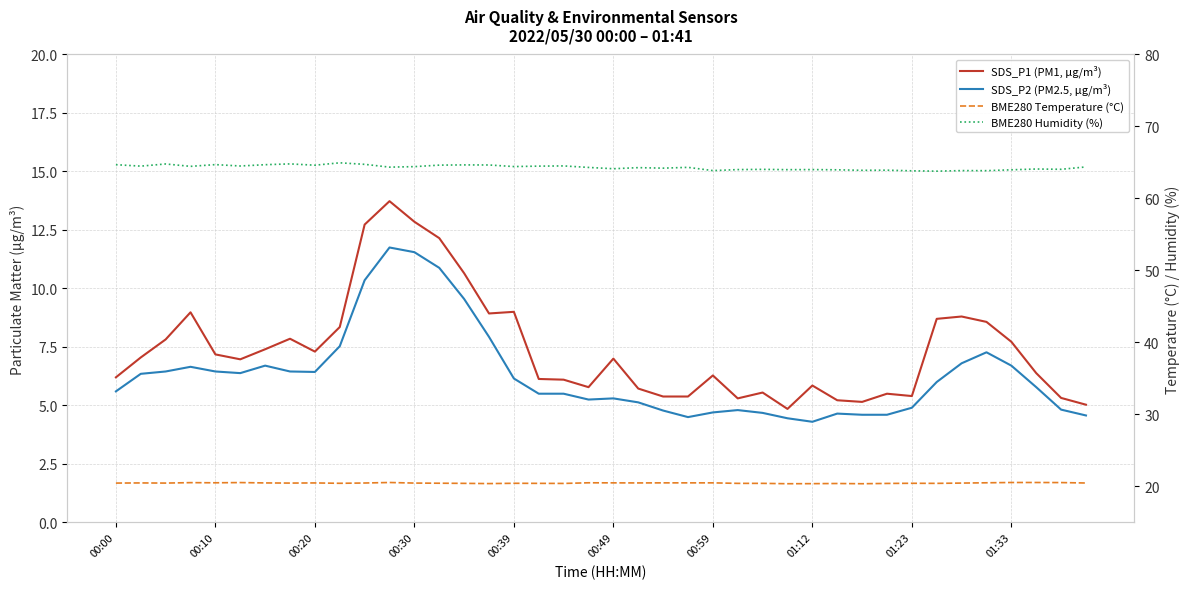

At 00:49, list the series in order from smallest to largest.

SDS_P2 (PM2.5, µg/m³), SDS_P1 (PM1, µg/m³), BME280 Temperature (°C), BME280 Humidity (%)